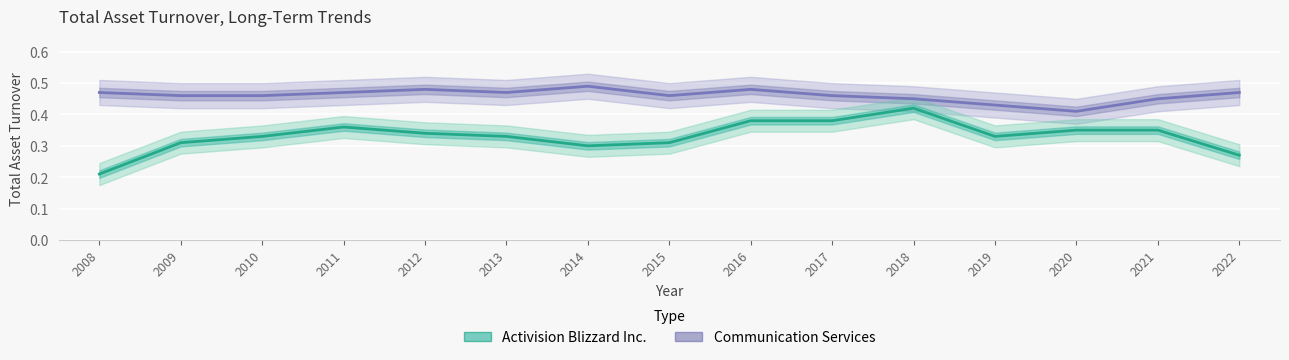

True or false: Communication Services has a value of 0.7 at 2021.

False